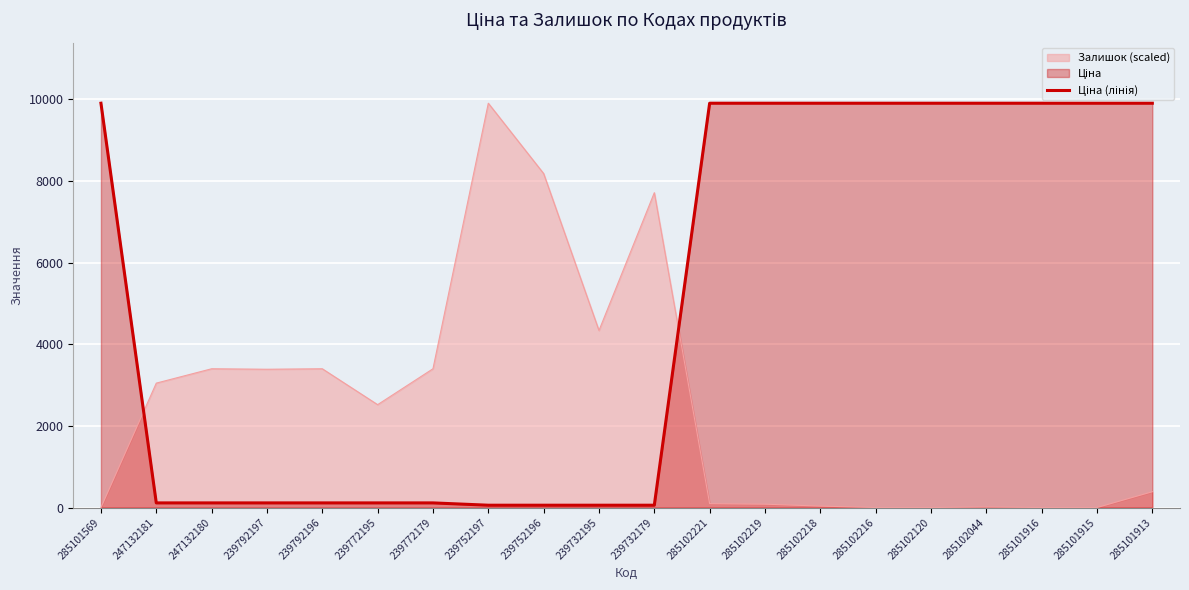

True or false: the data has more than 2 interior local peaks.

False